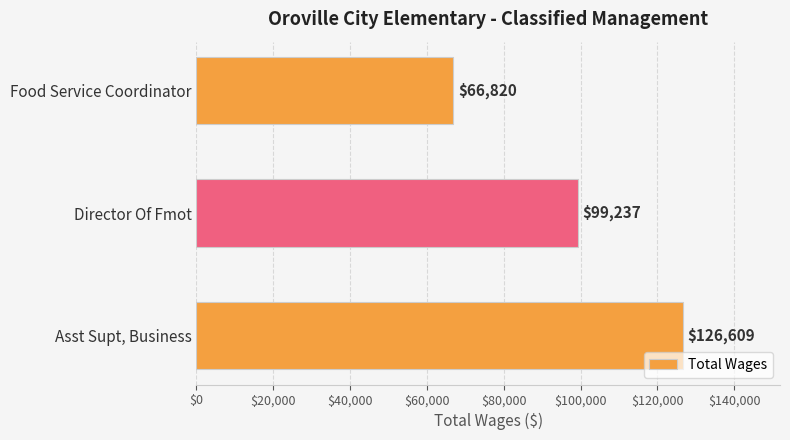

What is the difference between the maximum and minimum values?

59789